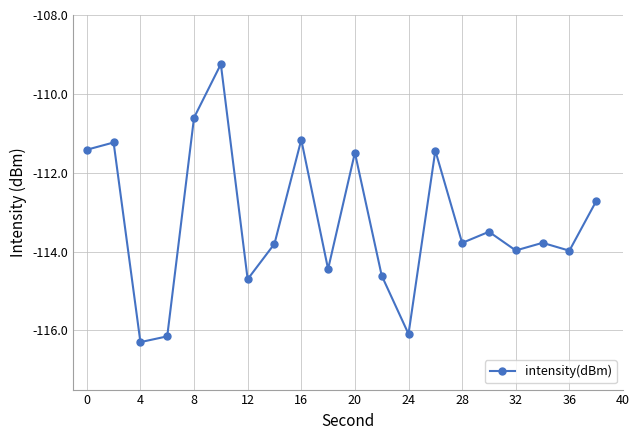

What is the minimum value shown in the chart?

-116.3